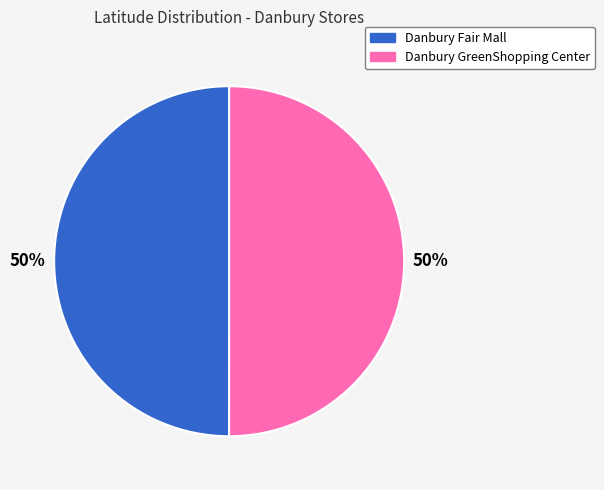

True or false: Danbury GreenShopping Center accounts for 50% of the total.

True